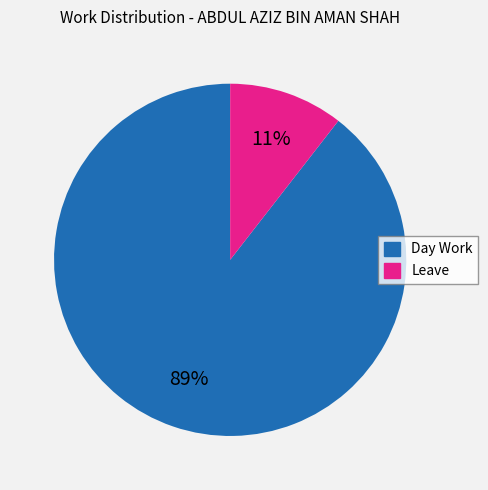

What percentage is the Day Work slice, to the nearest percent?

89%